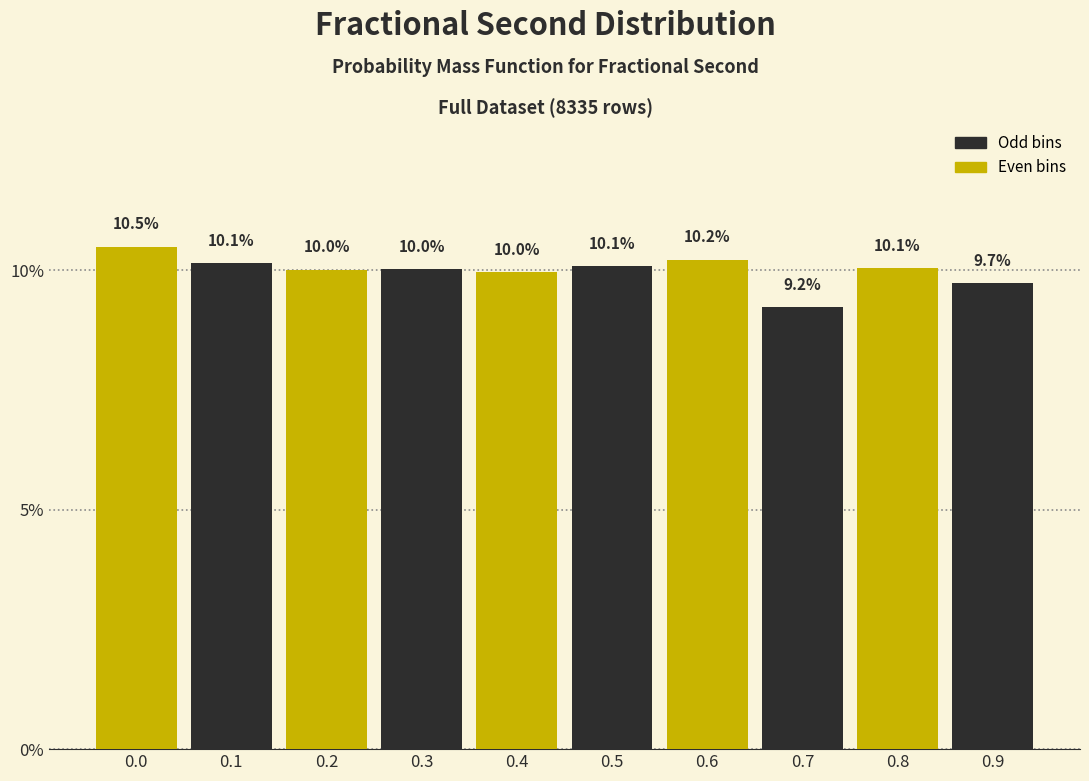

Reading right to left, extract all data points from this chart.

9.7	10.1	9.2	10.2	10.1	10.0	10.0	10.0	10.1	10.5